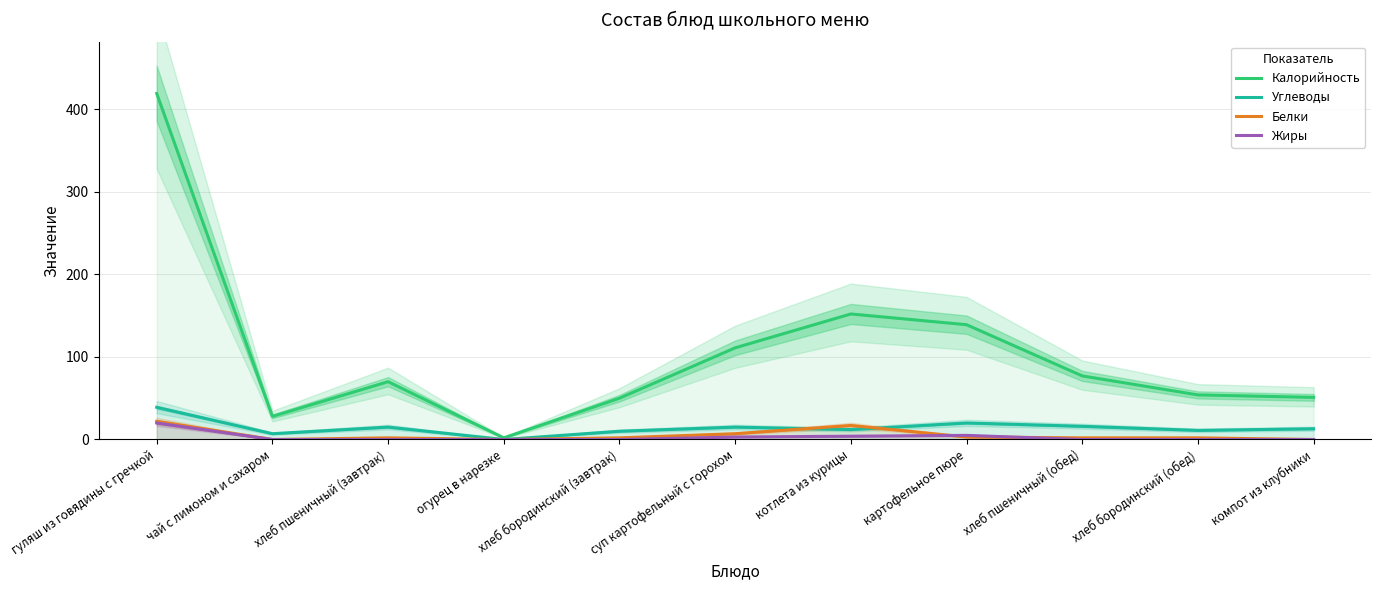

Is this an area chart (filled region under the line)?

No